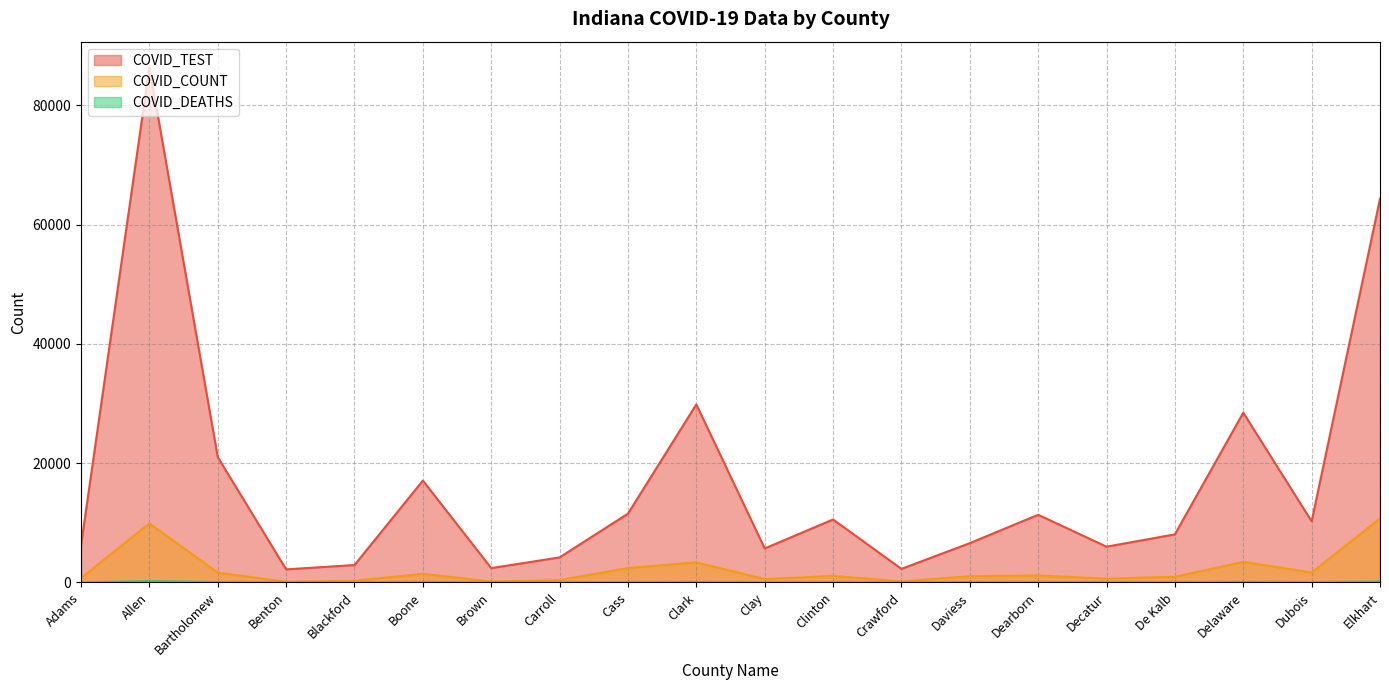

Reading left to right, list all the values displayed in this chart.

COVID_TEST: 6264	86382	21023	2201	2926	17089	2410	4211	11543	29866	5710	10568	2281	6599	11355	6007	8070	28475	10258	64342
COVID_COUNT: 744	9919	1656	127	290	1458	166	408	2423	3380	573	1101	181	1044	1187	643	958	3458	1675	10739
COVID_DEATHS: 9	240	59	1	6	51	3	13	26	67	12	16	1	36	28	39	13	85	28	156